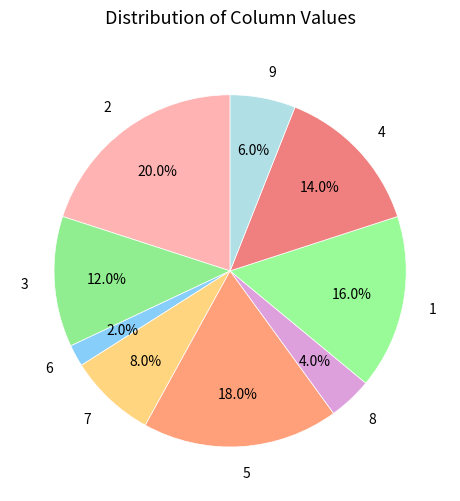

What percentage do 4 and 7 together represent?

22.0%